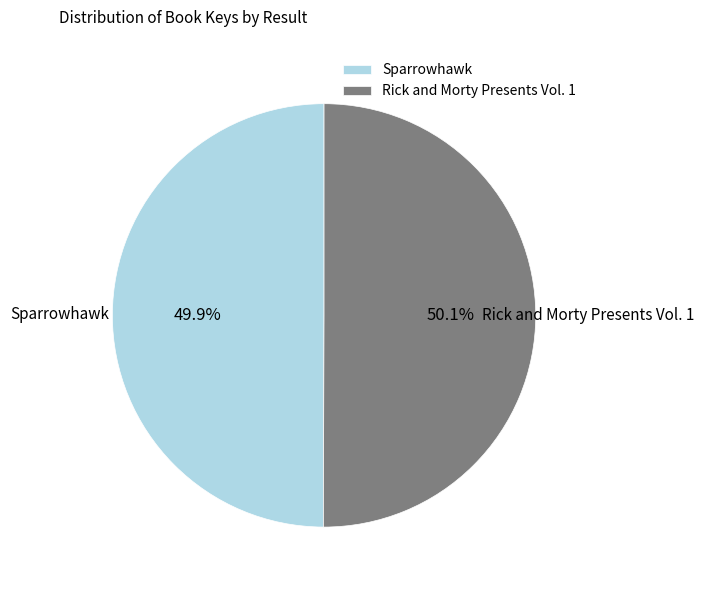

Is there a majority slice in this chart?

Yes